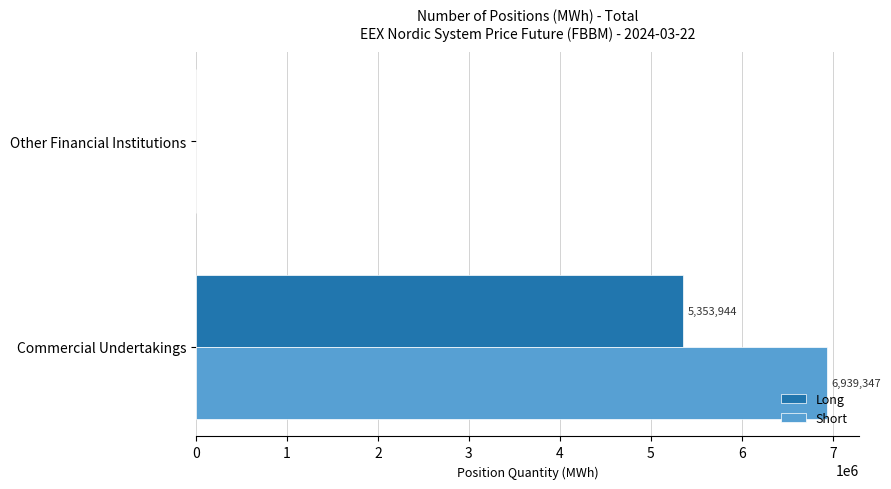

True or false: Short has a value of 6939347 at Commercial Undertakings.

True